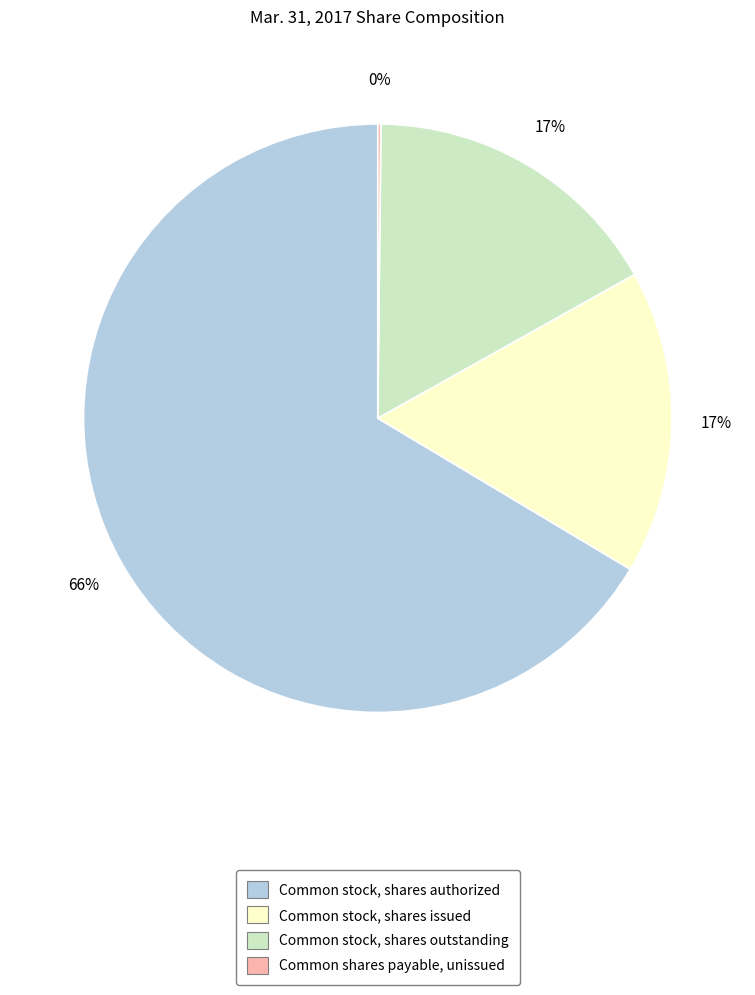

Which category has the biggest portion of the pie?

Common stock, shares authorized